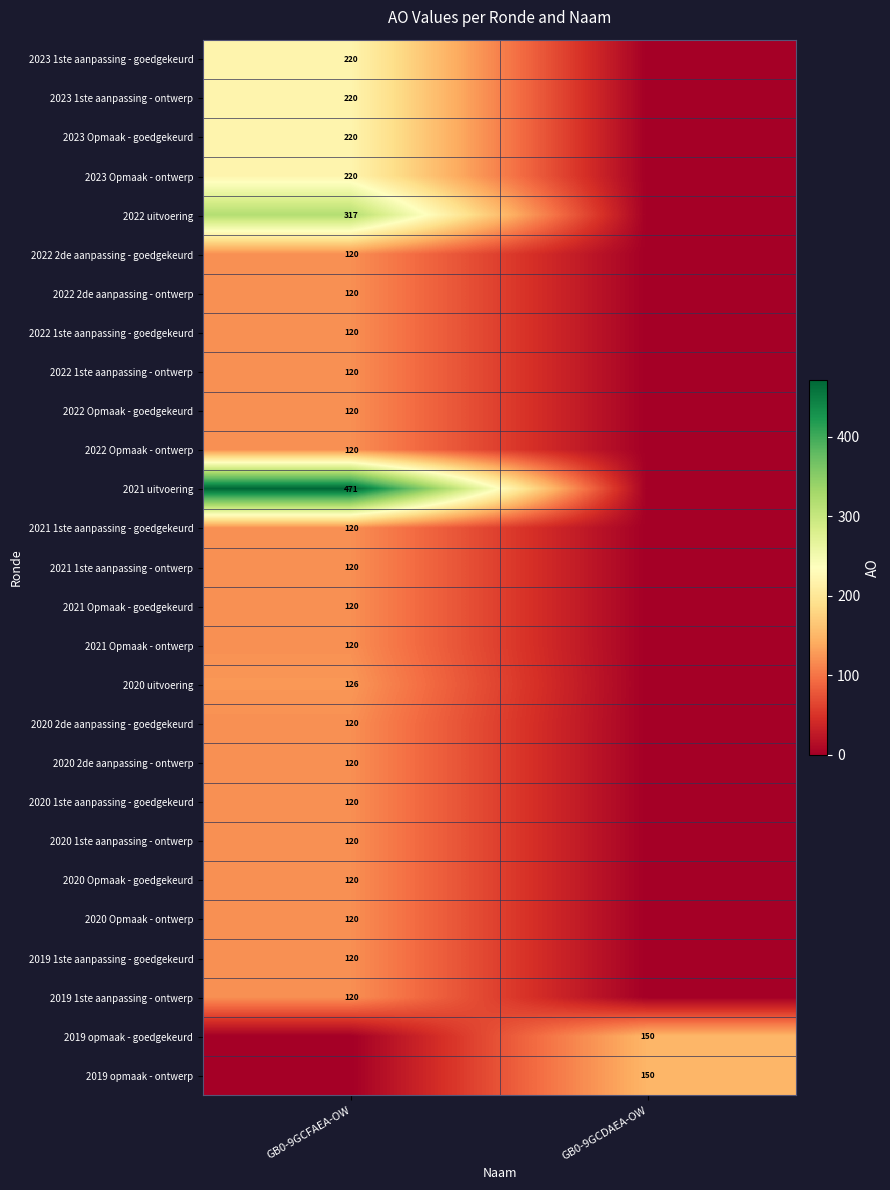

Is it true that 2021 uitvoering equals 471 at GB0-9GCFAEA-OW?

True